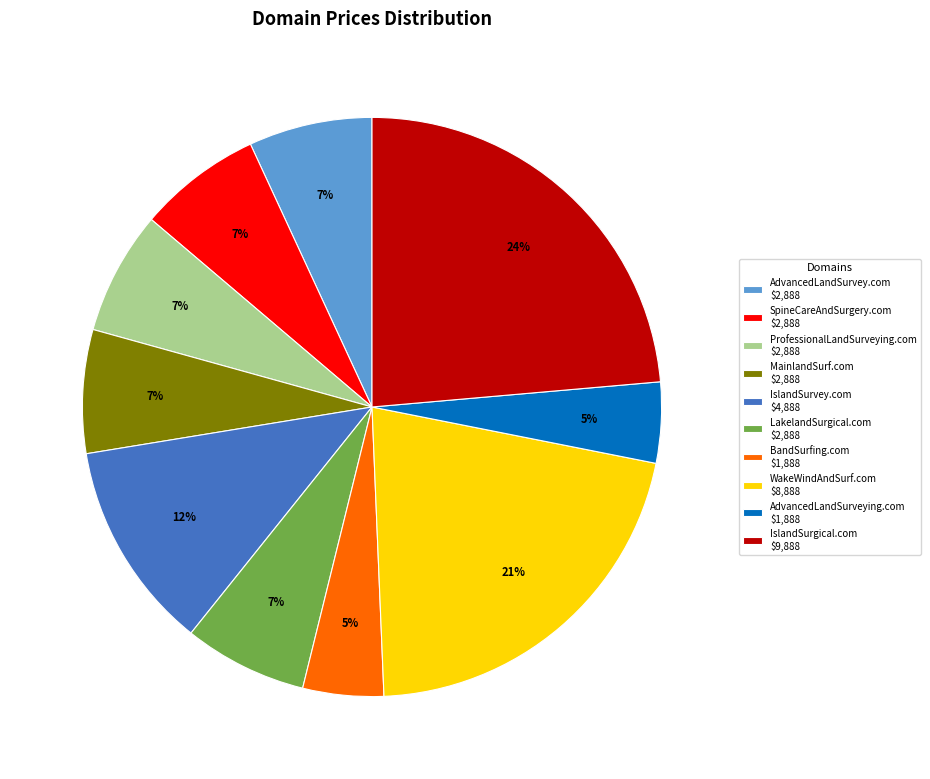

To the nearest percent, what is the average slice percentage?

10%